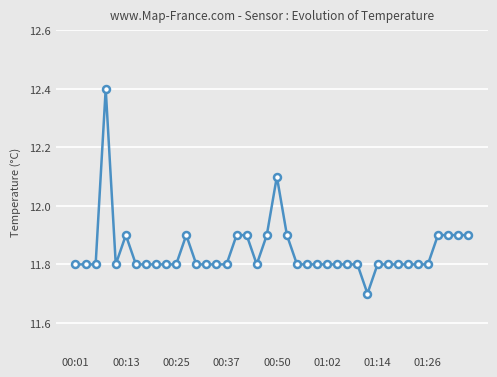

True or false: there are more than 1 points higher than both neighbors.

True